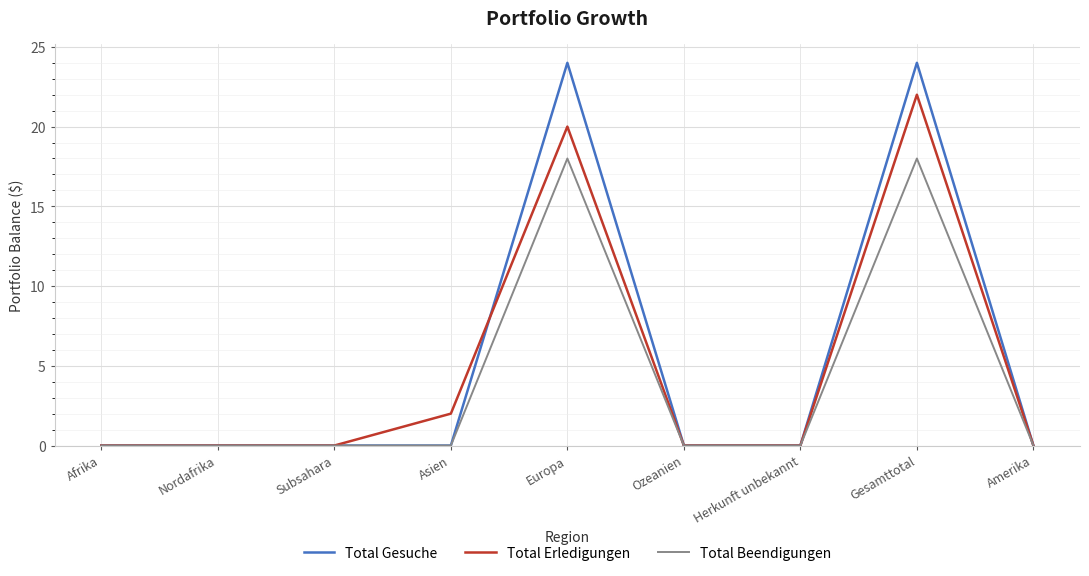

Is this an area chart (filled region under the line)?

No